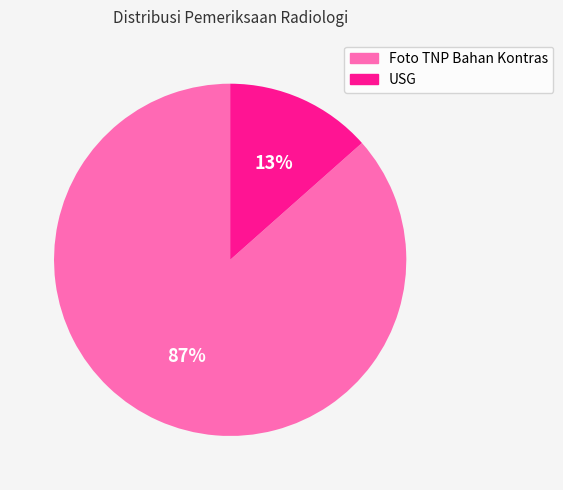

Combined, do USG and Foto TNP Bahan Kontras account for over 50%?

Yes